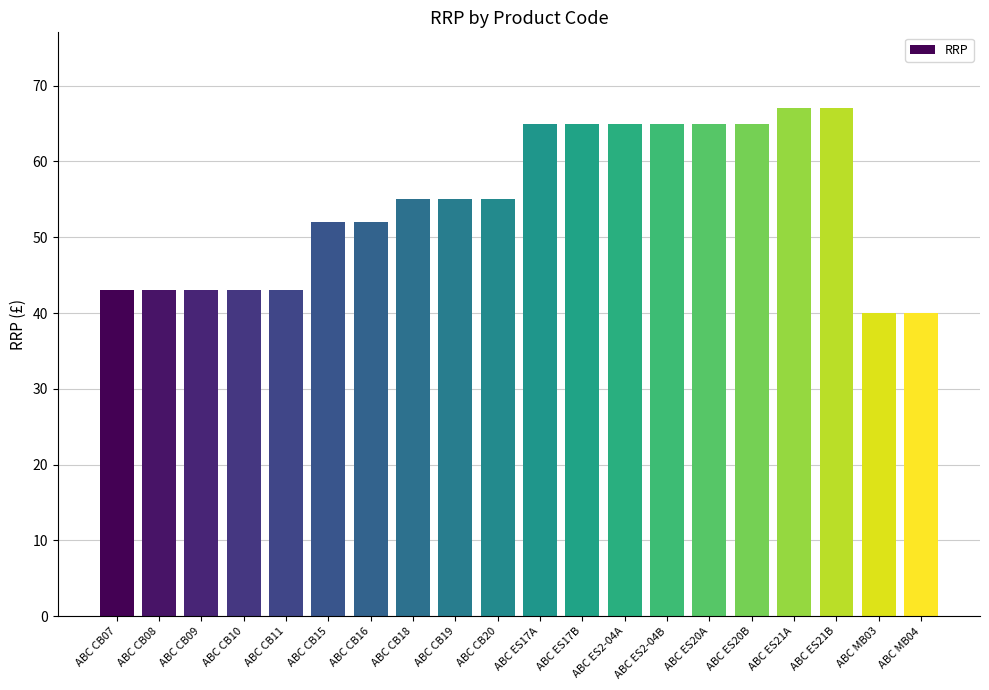

What is the sum of the values at ABC ES20B and ABC CB16?

117.0